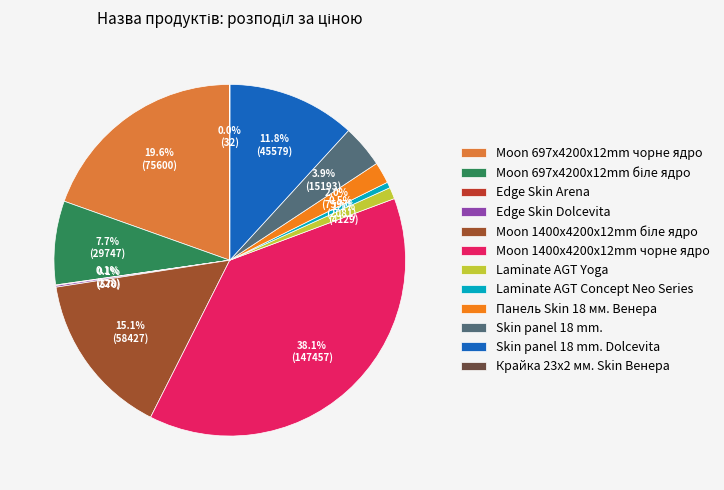

Between Laminate AGT Concept Neo Series and Moon 1400x4200x12mm чорне ядро, which is larger?

Moon 1400x4200x12mm чорне ядро